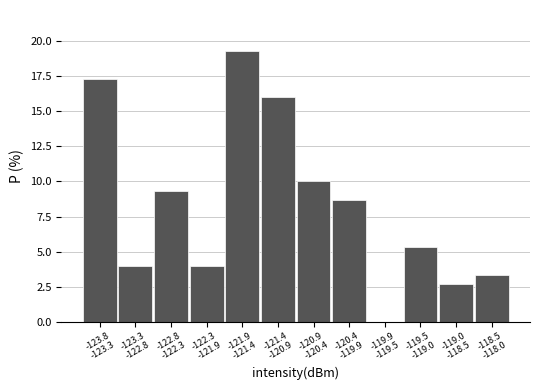

What is the sum of all values?

100.0